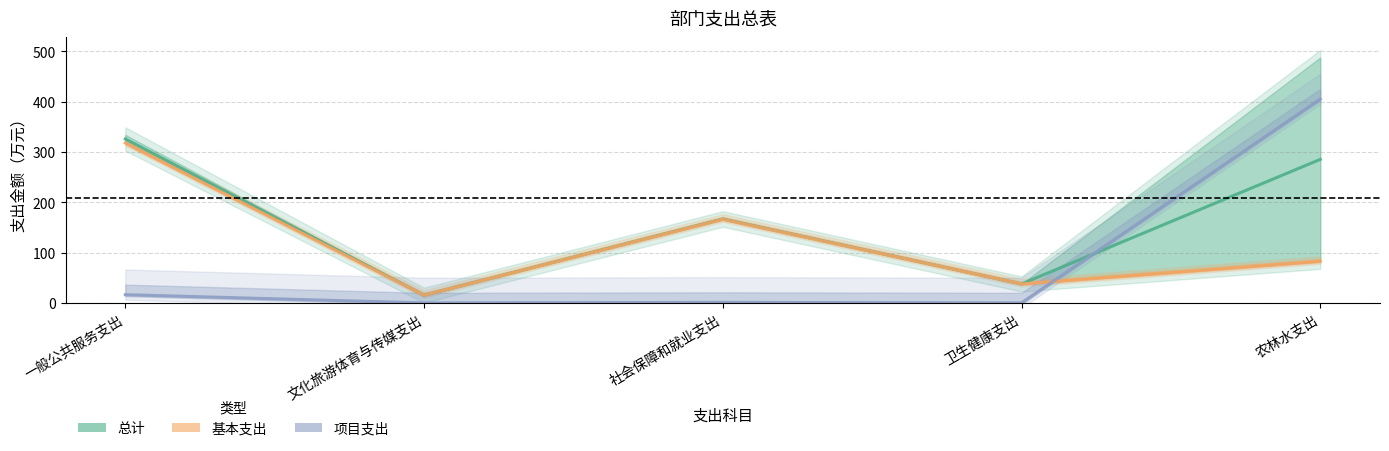

What is the total value across all series at 社会保障和就业支出?

333.9